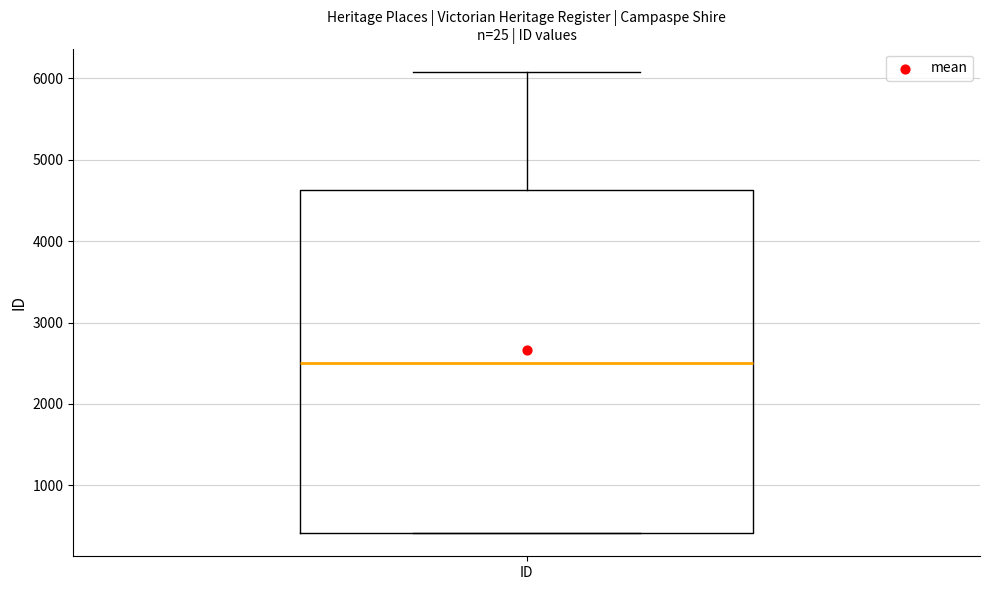

Transcribe this box plot: give where the median line is, the range the box spans, and where the two whiskers end, as read against the y-axis. The values are not printed on the chart, so give them approximately, as read against the axis.

median 2500, box 400 to 4600, whiskers 400 to 6100